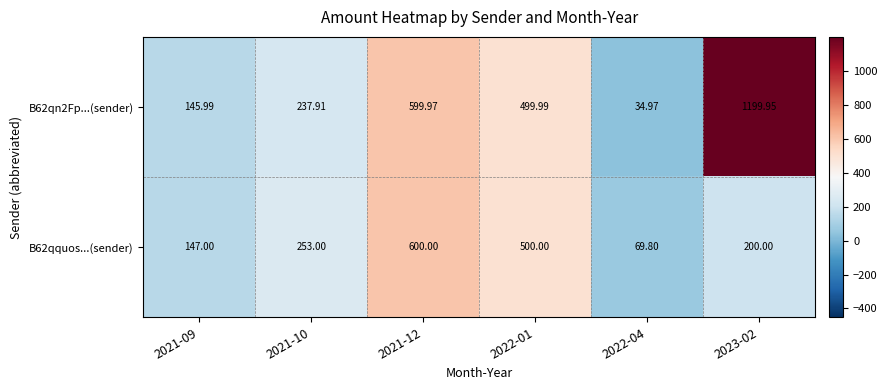

Is the value of B62qn2Fp...(sender) at 2023-02 greater than the value of B62qquos...(sender) at 2021-12?

Yes